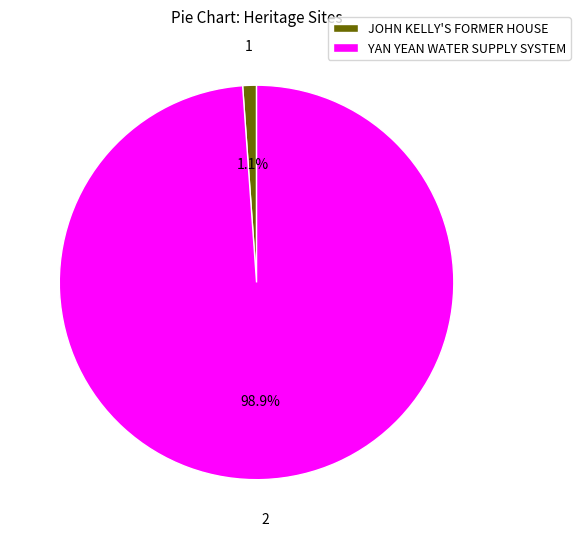

Which category has the biggest portion of the pie?

YAN YEAN WATER SUPPLY SYSTEM